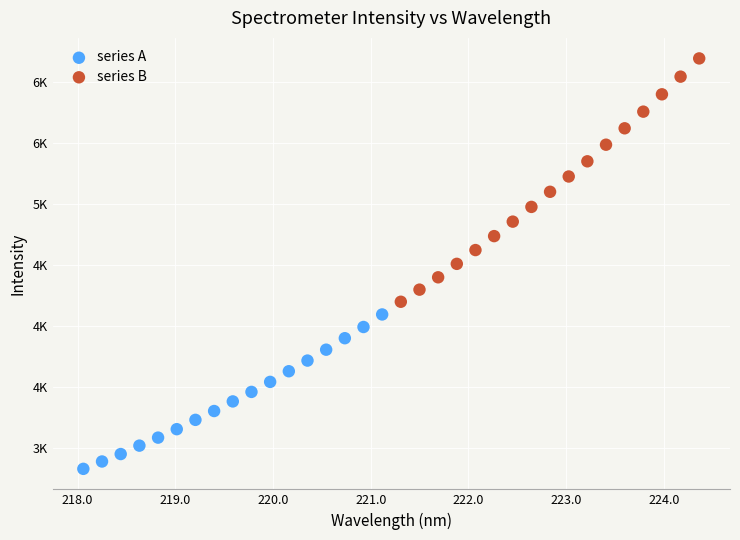

What are all the series names shown in the legend?

series A, series B